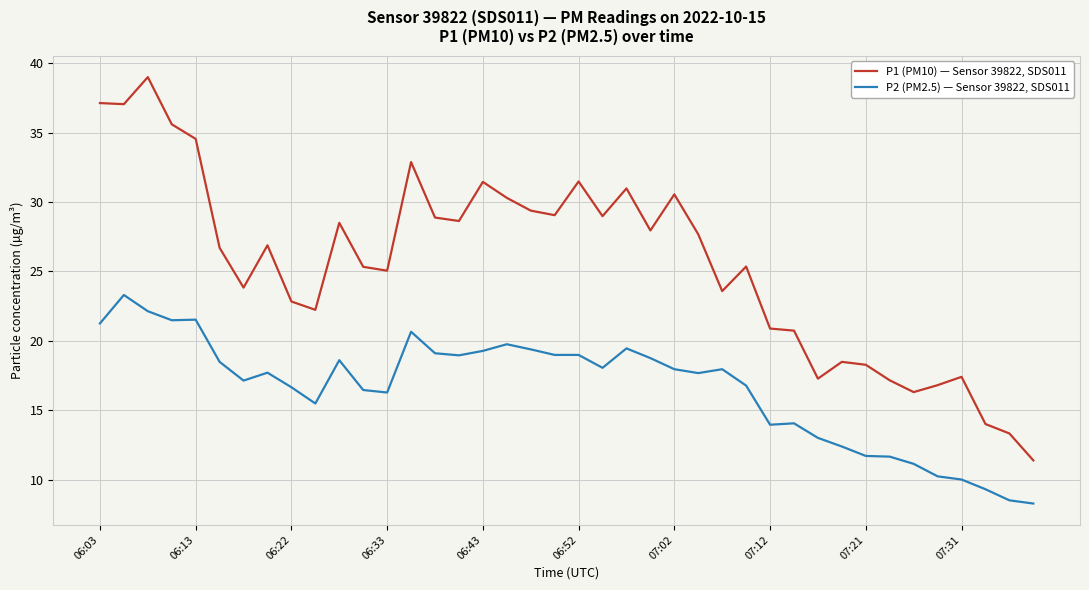

Which series has the largest range (max minus min)?

P1 (PM10) — Sensor 39822, SDS011